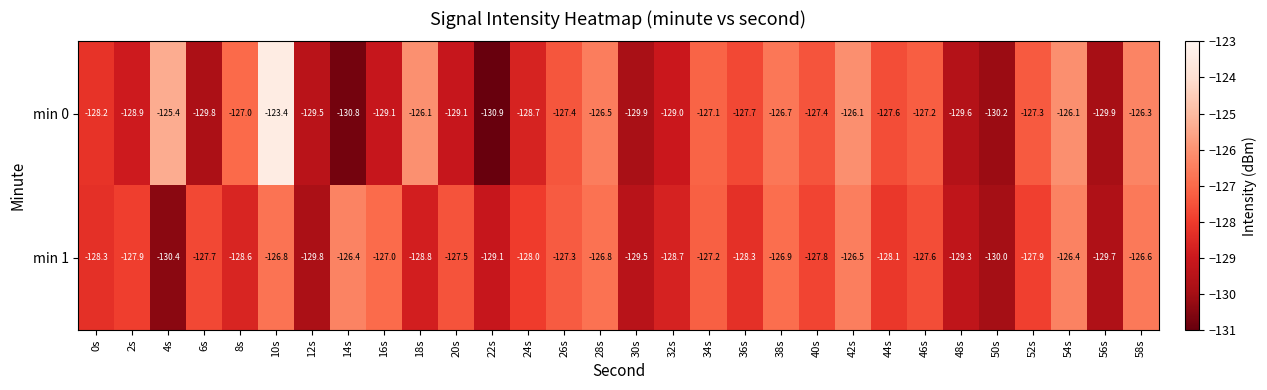

Which category has the lowest value in the min 1 series?

4s